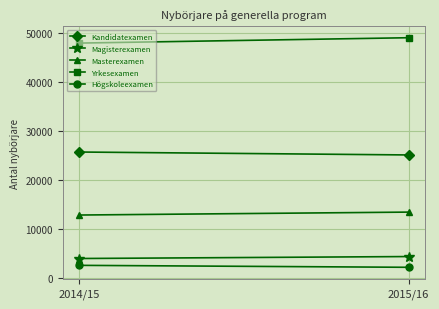

Reading left to right, extract all data points from this chart.

Kandidatexamen: 25700	25100
Magisterexamen: 3900	4300
Masterexamen: 12800	13400
Yrkesexamen: 48000	49100
Högskoleexamen: 2500	2100